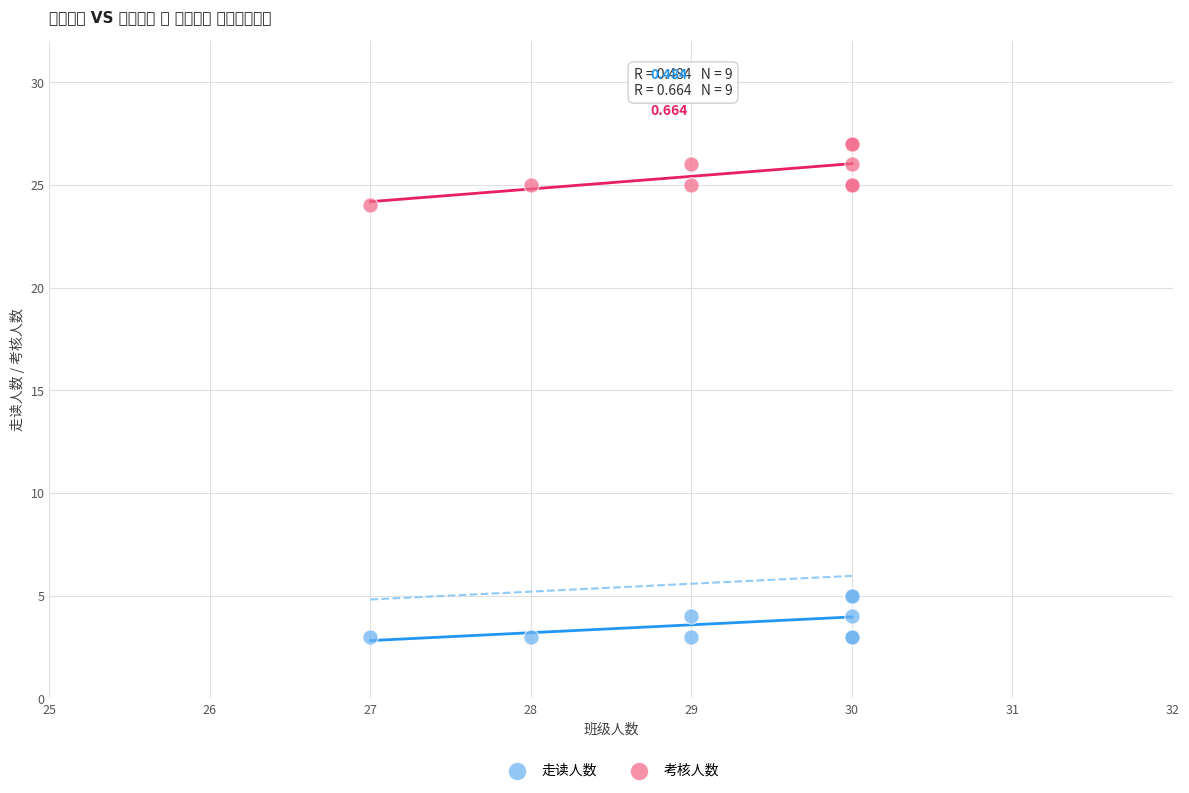

What are all the series names shown in the legend?

走读人数, 考核人数